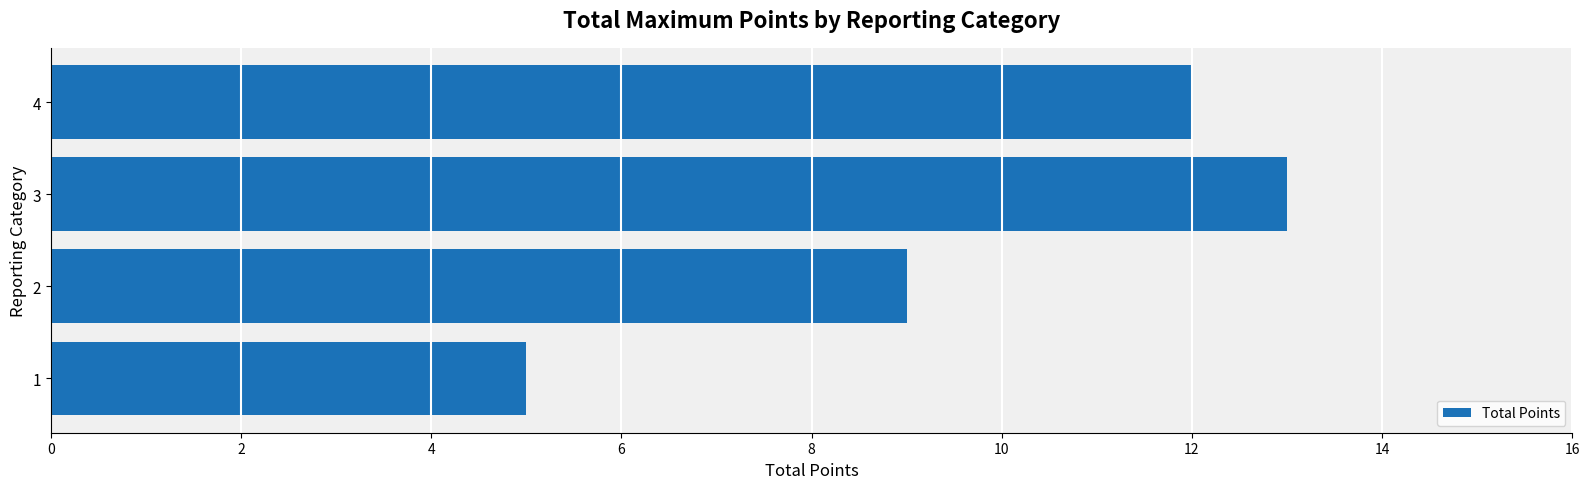

The value at 4 is 18. True or false?

False